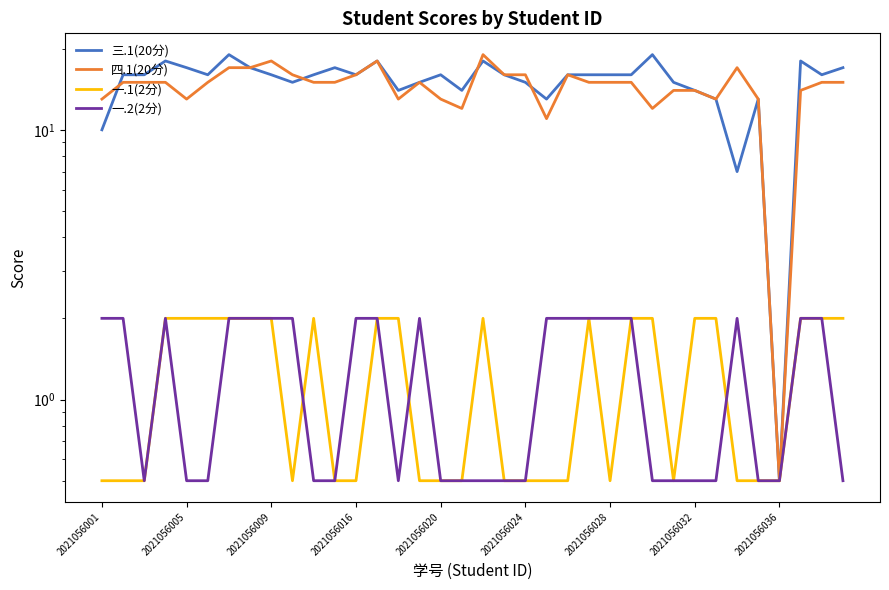

True or false: 一.2(2分) has more than 2 interior local peaks.

True